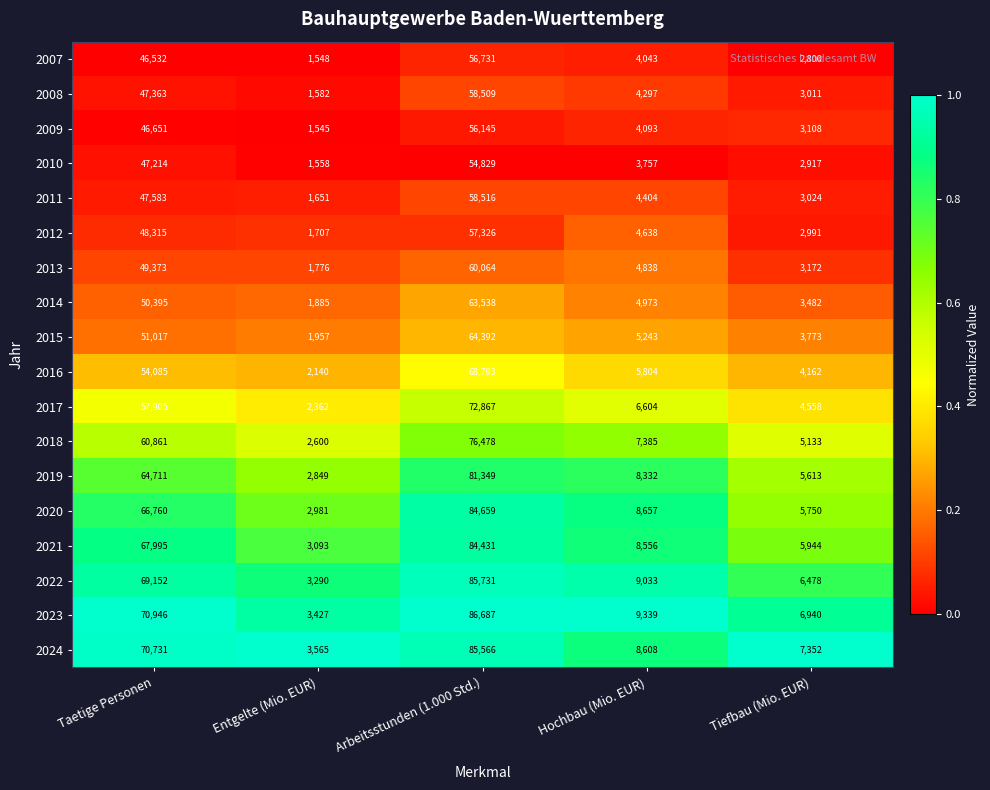

Which series has the widest spread of values?

2023